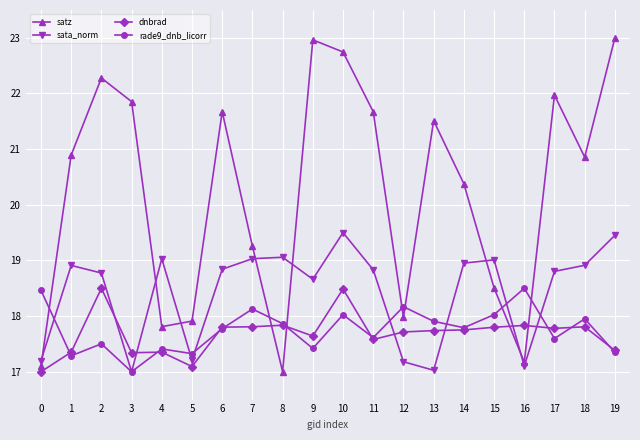

How many interior local peaks does the rade9_dnb_licorr series have?

7